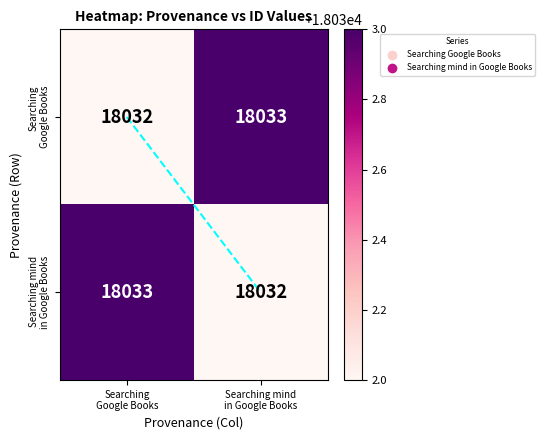

What is the greatest value displayed?

18033